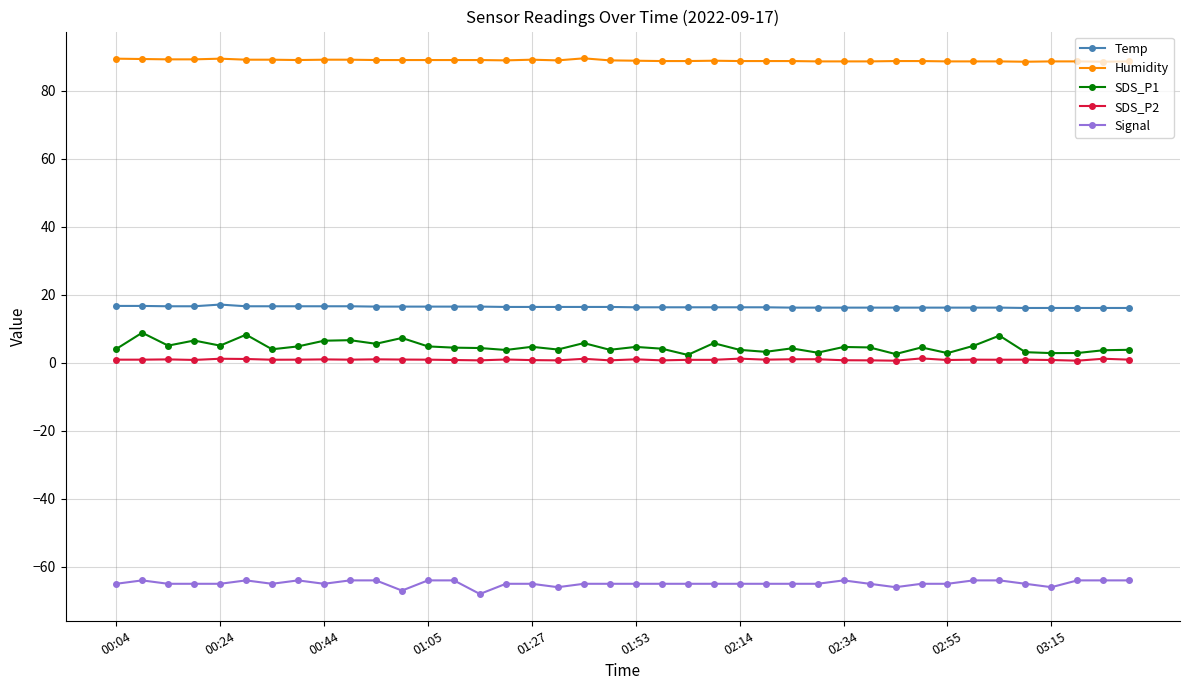

List the series in order of their peak value, highest first.

Humidity, Temp, SDS_P1, SDS_P2, Signal